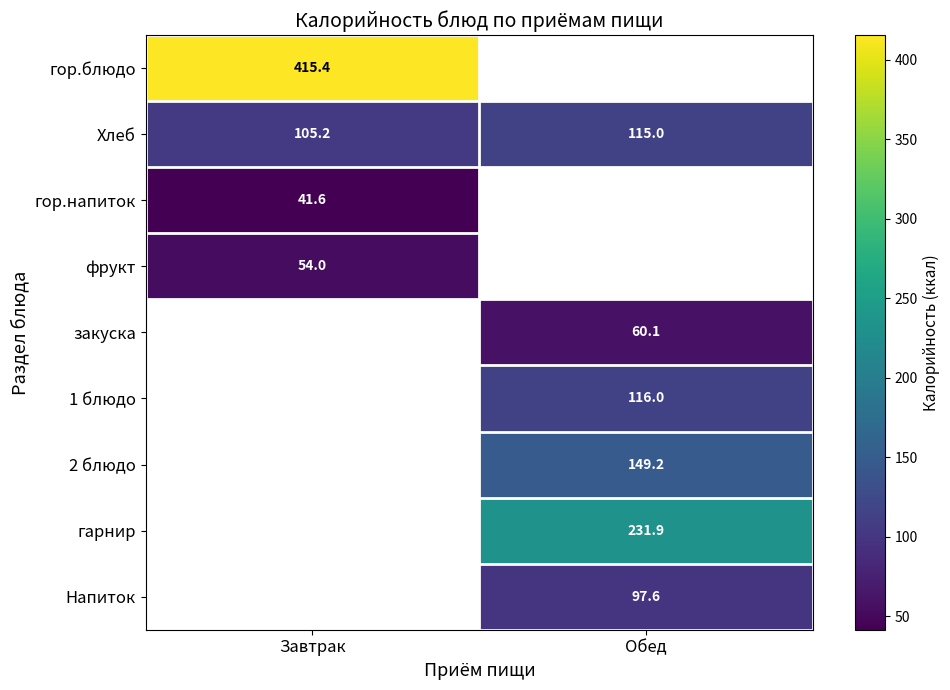

At which category does the chart reach its peak across all series?

Завтрак